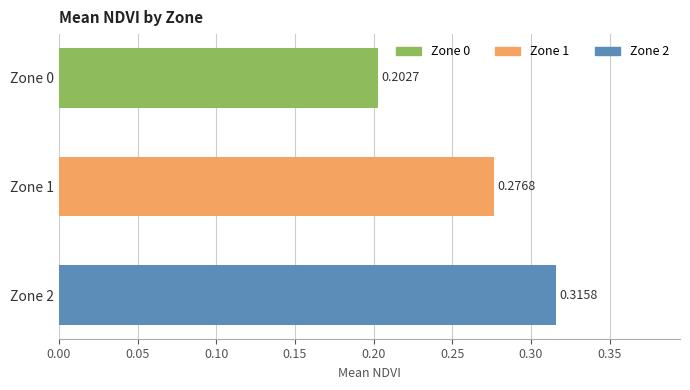

Which has a higher value, Zone 0 or Zone 2?

Zone 2